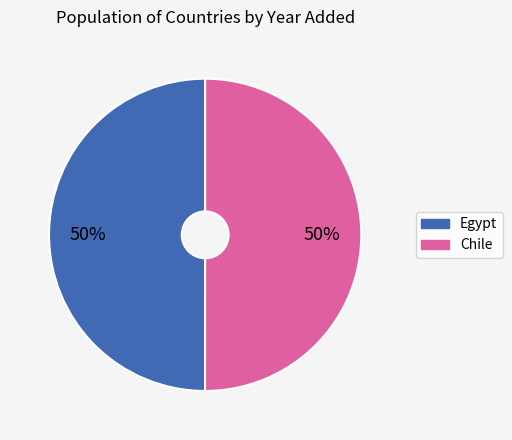

To the nearest percent, what is the average slice percentage?

50%